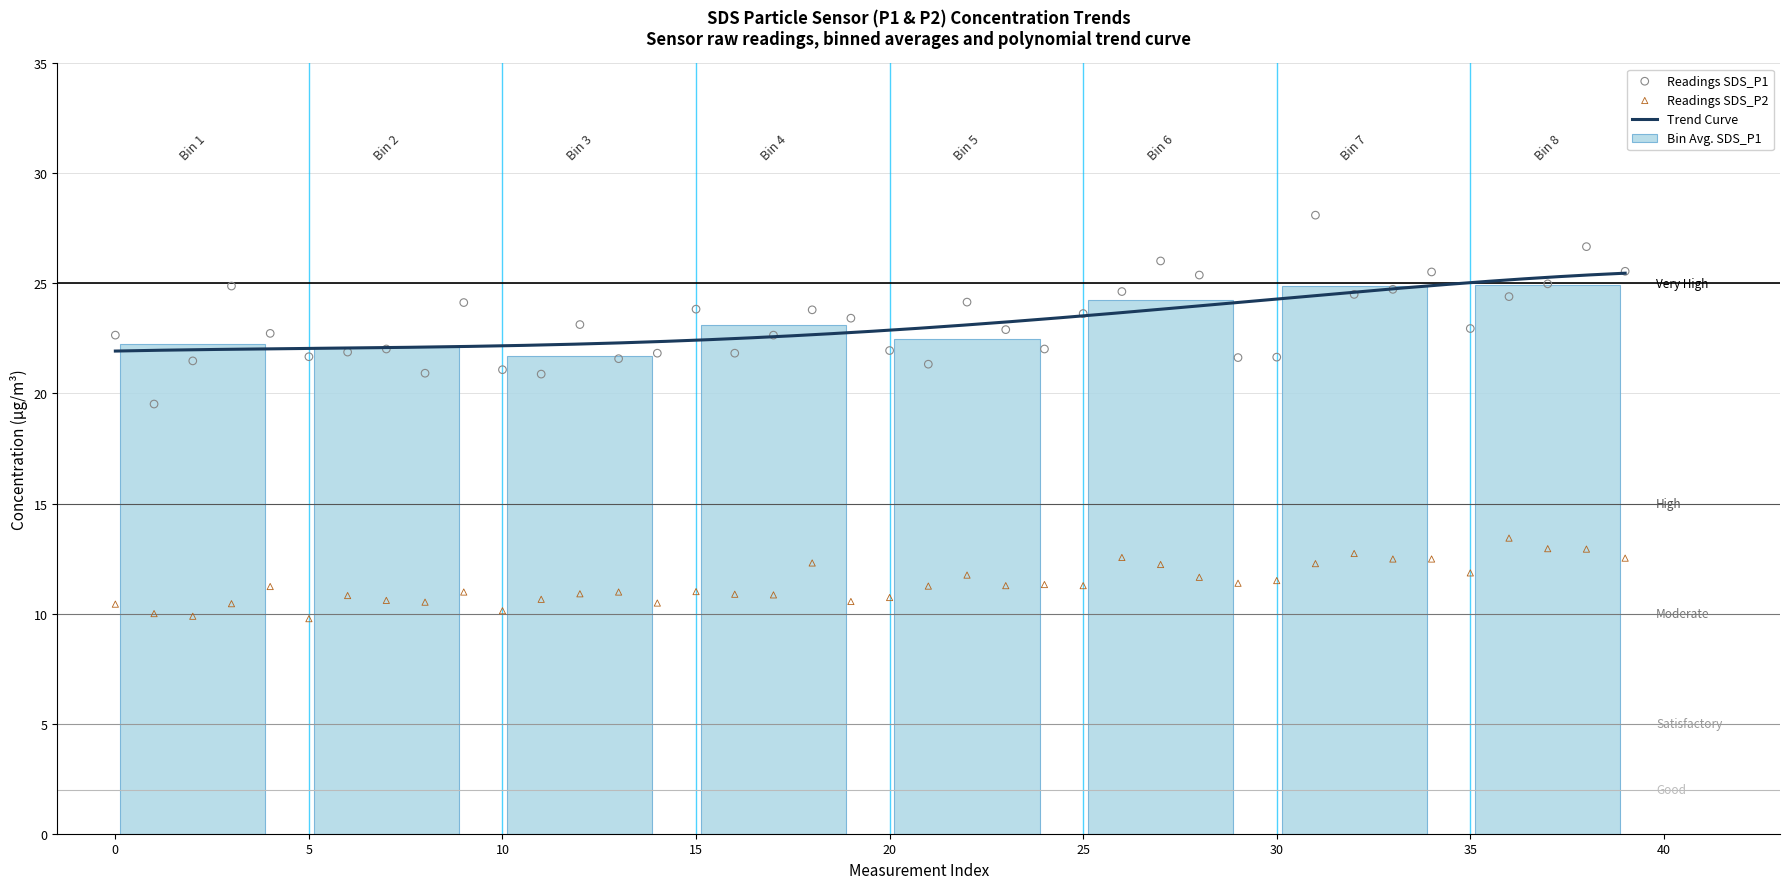

Which series reaches the maximum Y coordinate?

SDS_P1